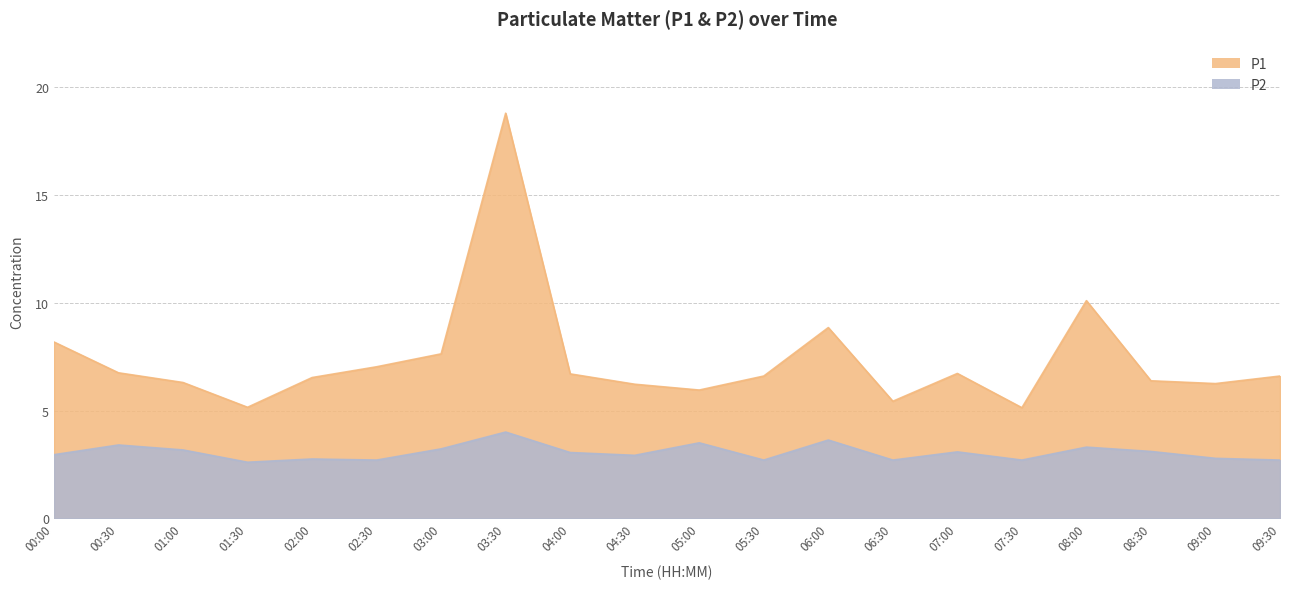

How many lines are shown in the chart?

2